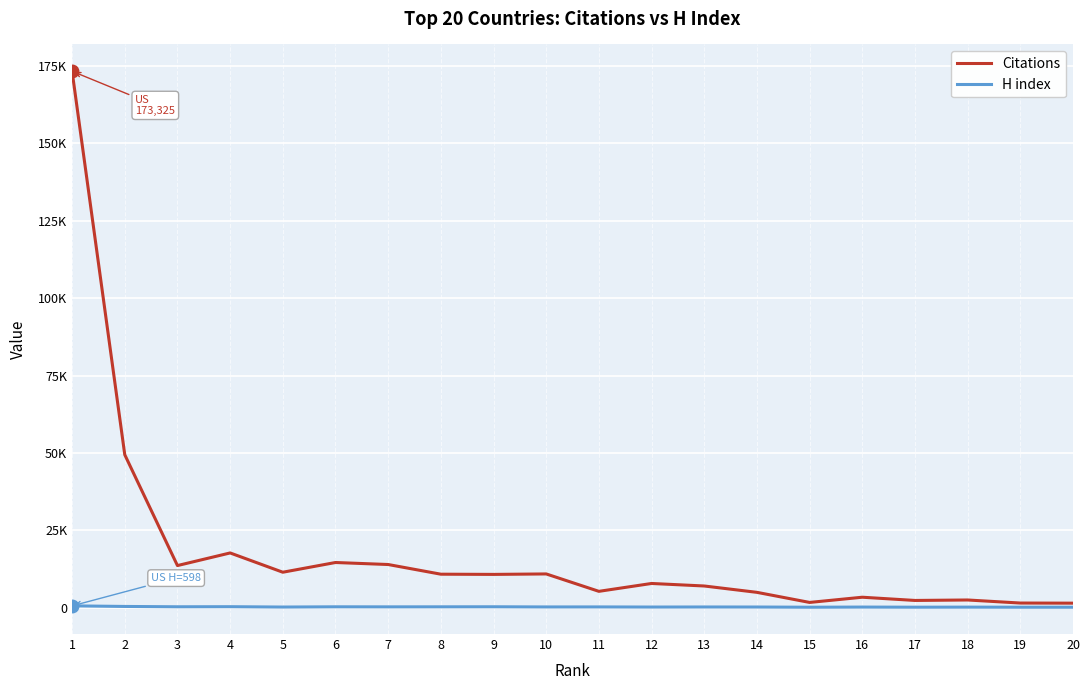

What is the maximum value for Citations?

173325